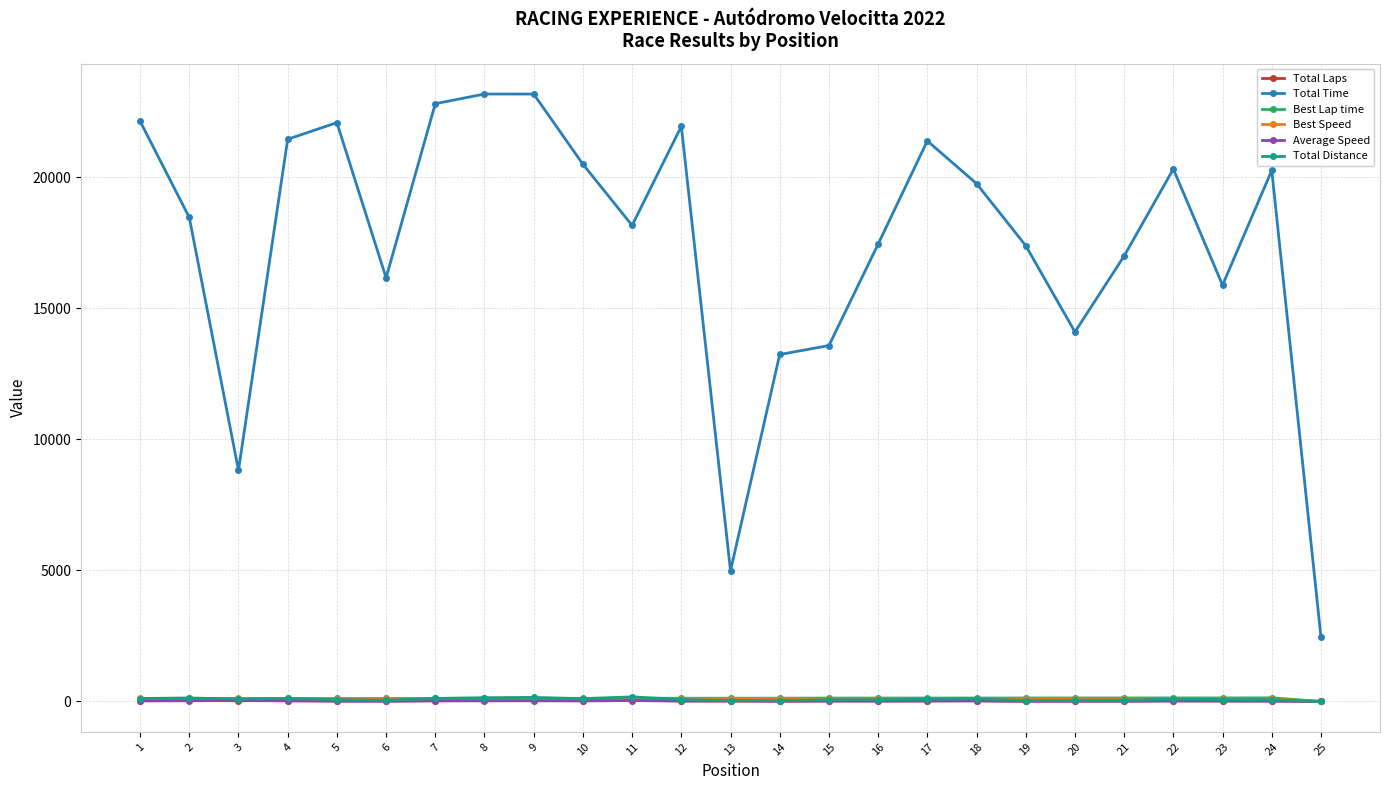

True or false: Total Distance and Total Time cross at least once.

False